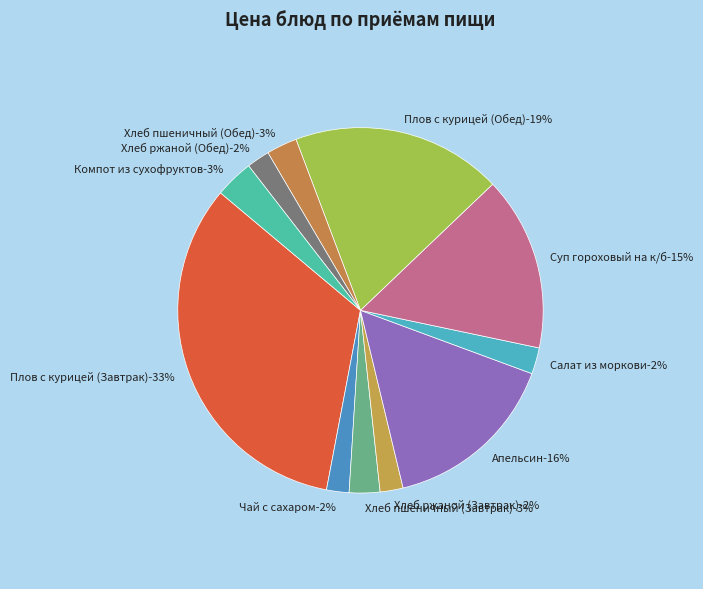

How much of the chart is everything except Плов с курицей (Завтрак)?

66.9%